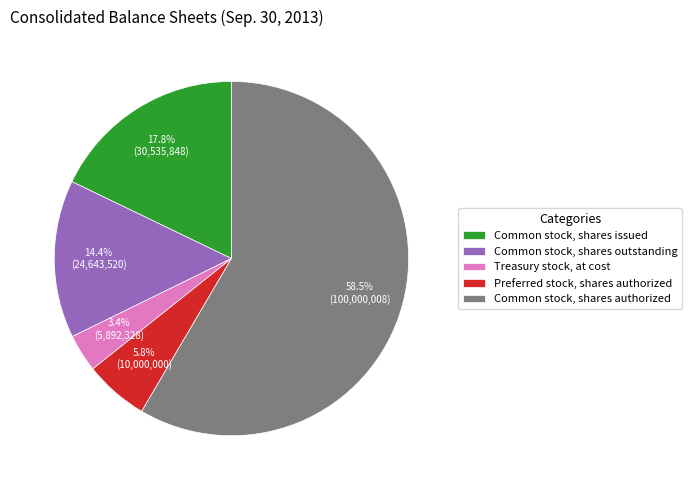

The Preferred stock, shares authorized slice represents 1% of the pie. True or false?

False